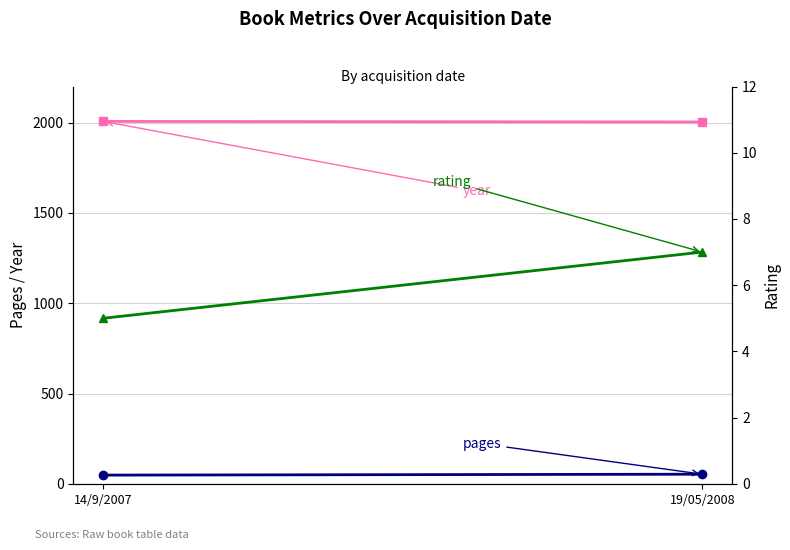

How many values in the pages series are below 53?

1